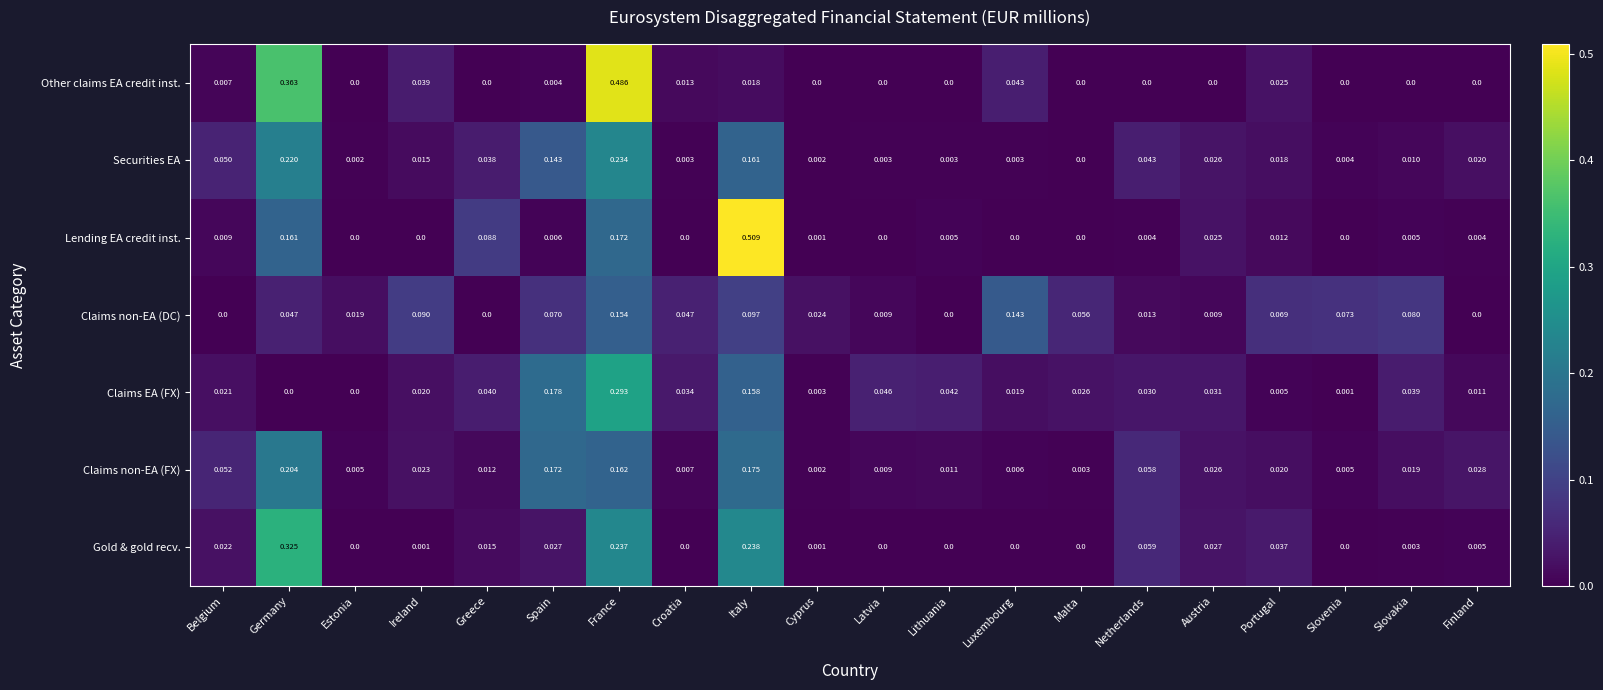

At which category is the sum across all series the highest?

France